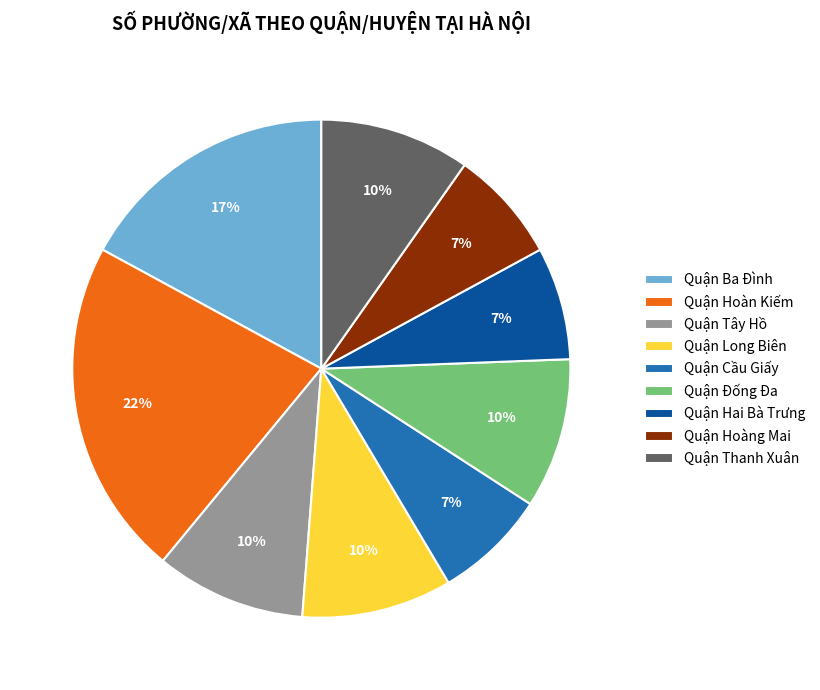

Which has a higher value, Quận Hoàng Mai or Quận Đống Đa?

Quận Đống Đa